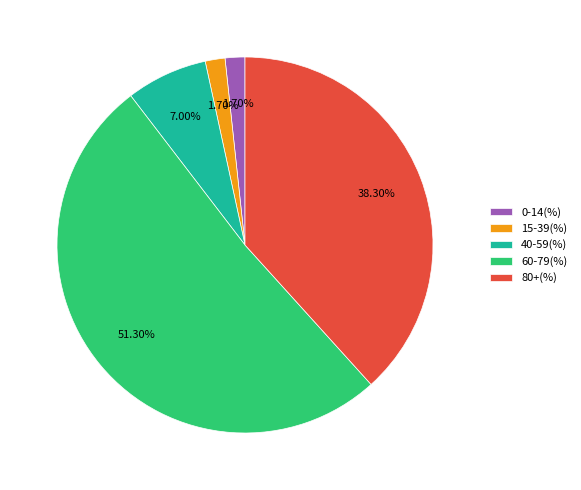

Is there a majority slice in this chart?

Yes